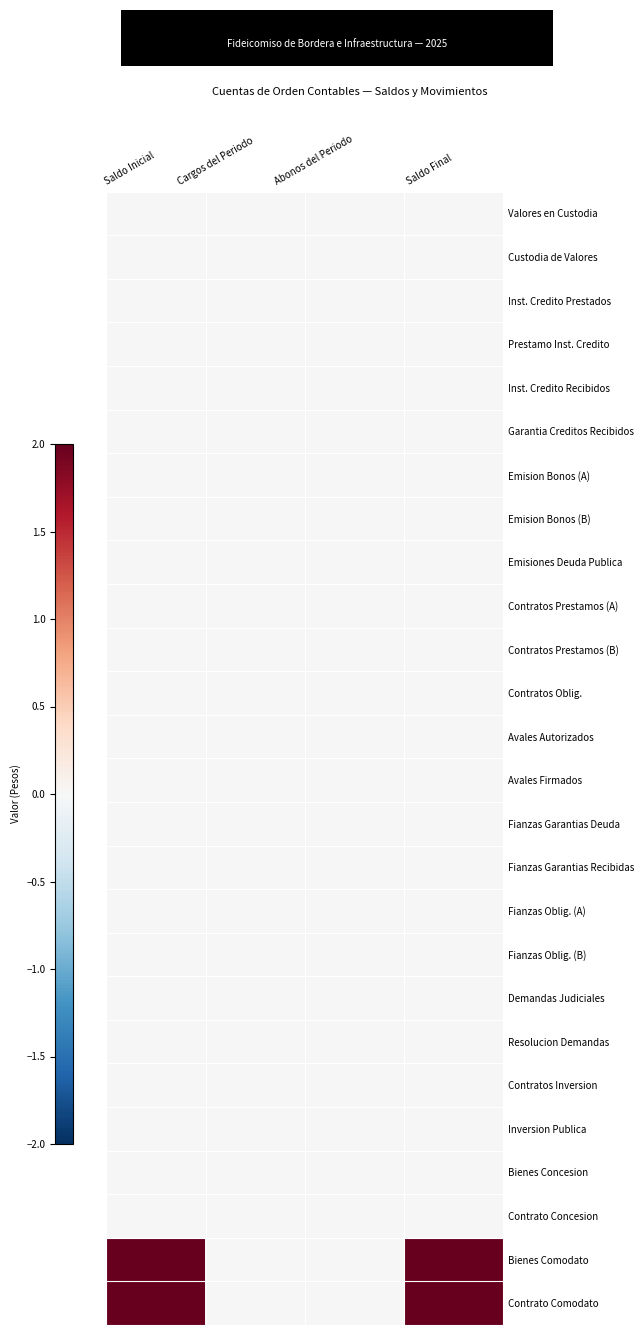

Between Cargos del Periodo and Abonos del Periodo, which is larger?

Cargos del Periodo